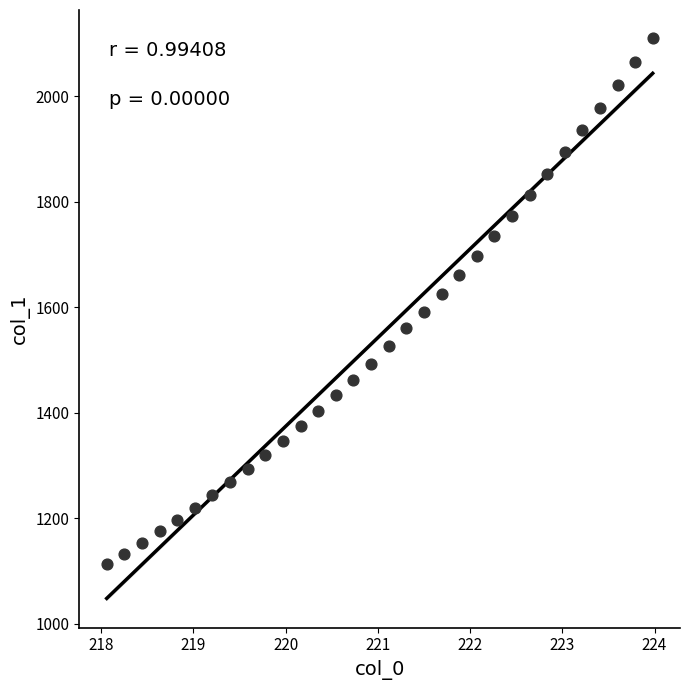

What is the range of X values (max minus min)?

5.9